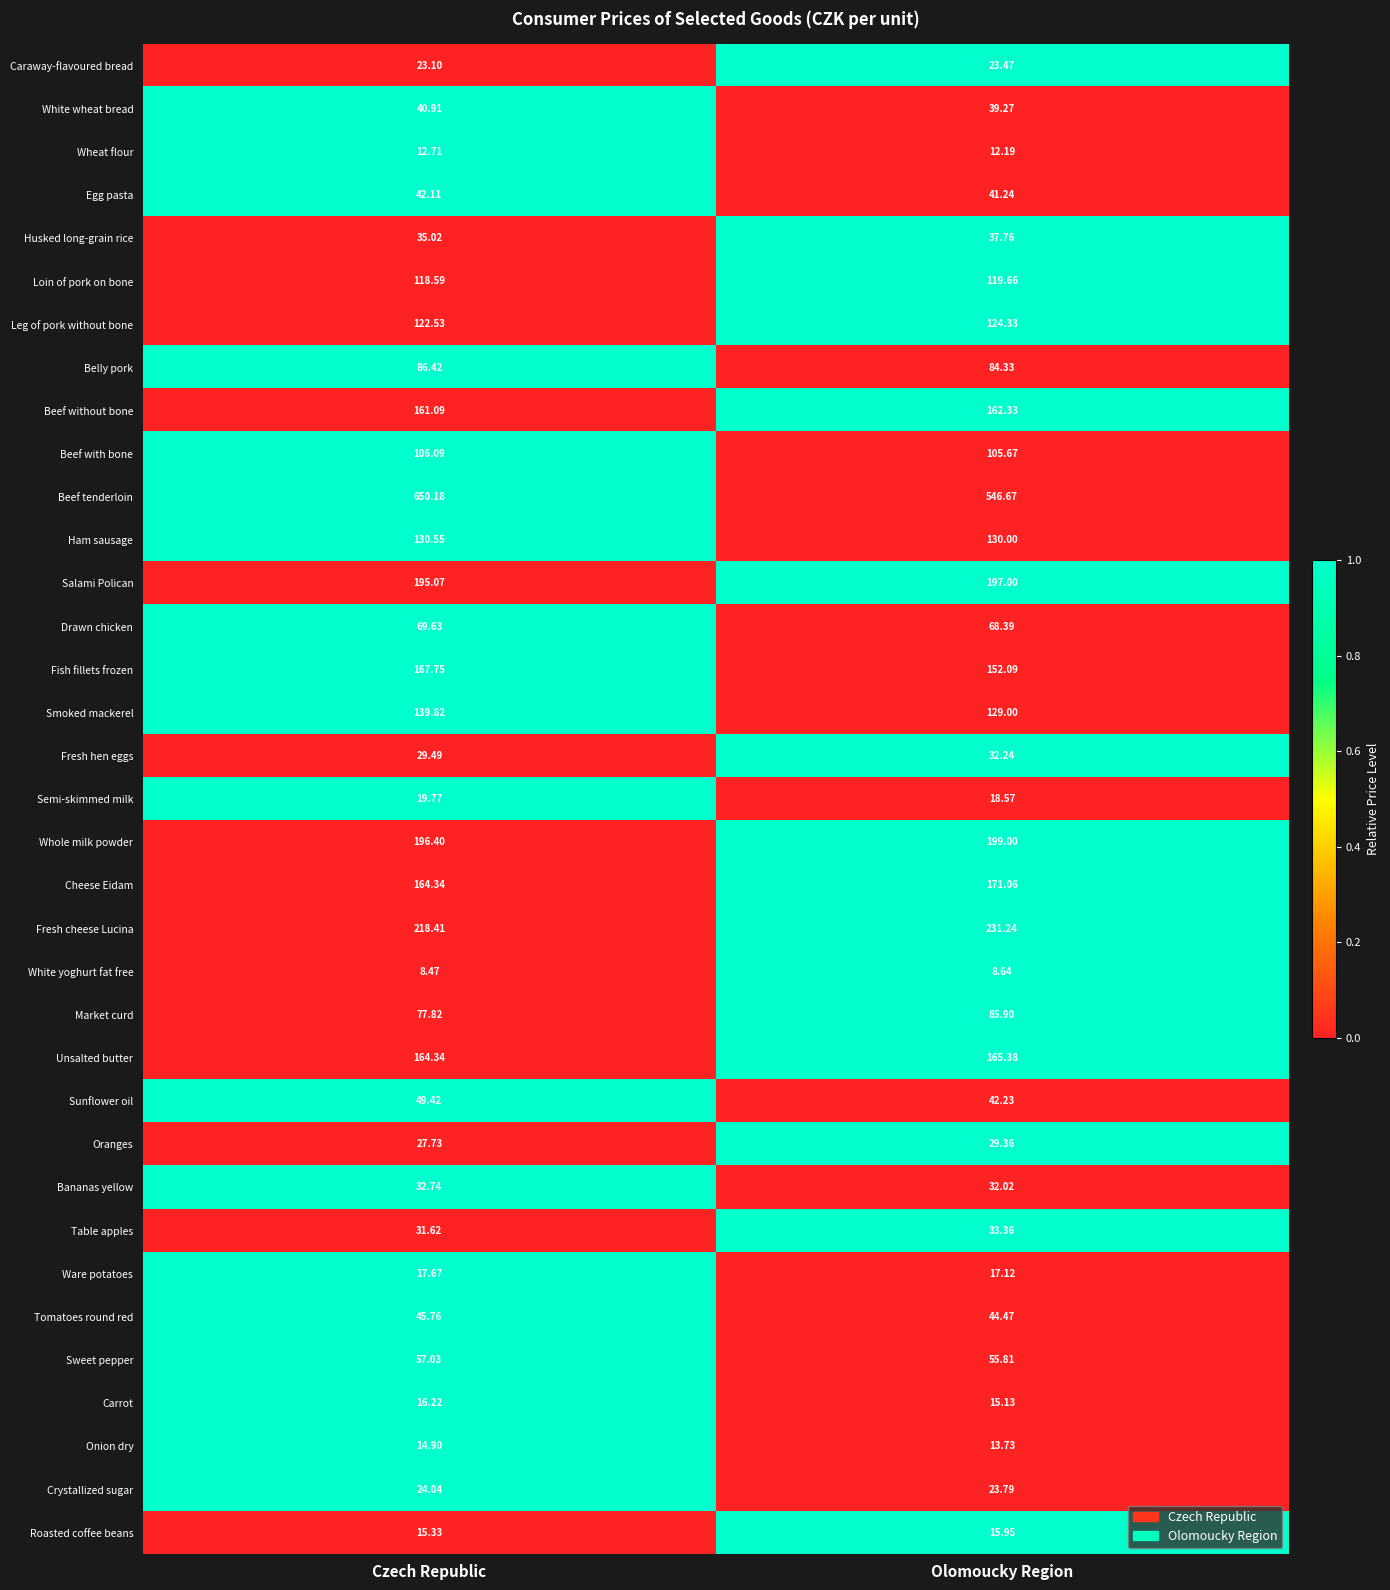

At which category is the sum across all series the highest?

Czech Republic